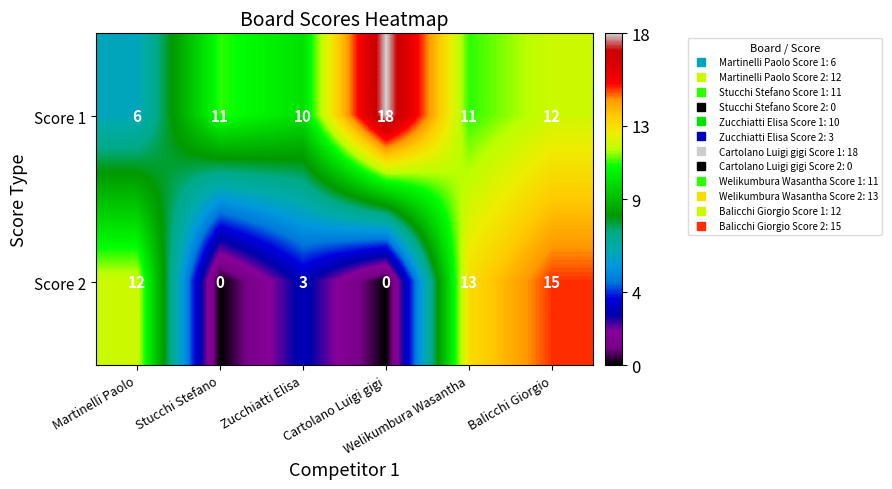

What is the average value of the Score 2 series?

7